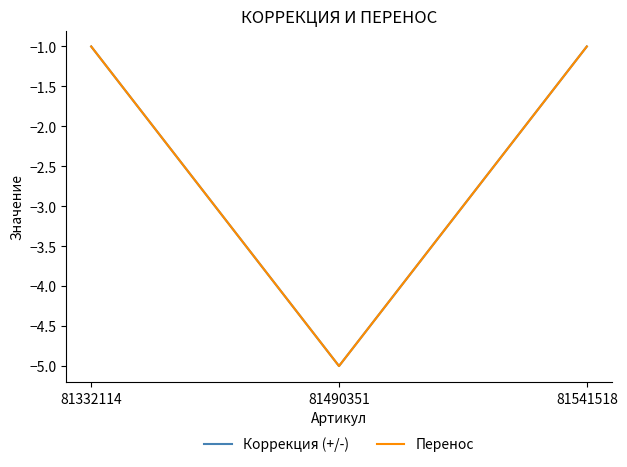

Does the chart have visible grid lines?

No